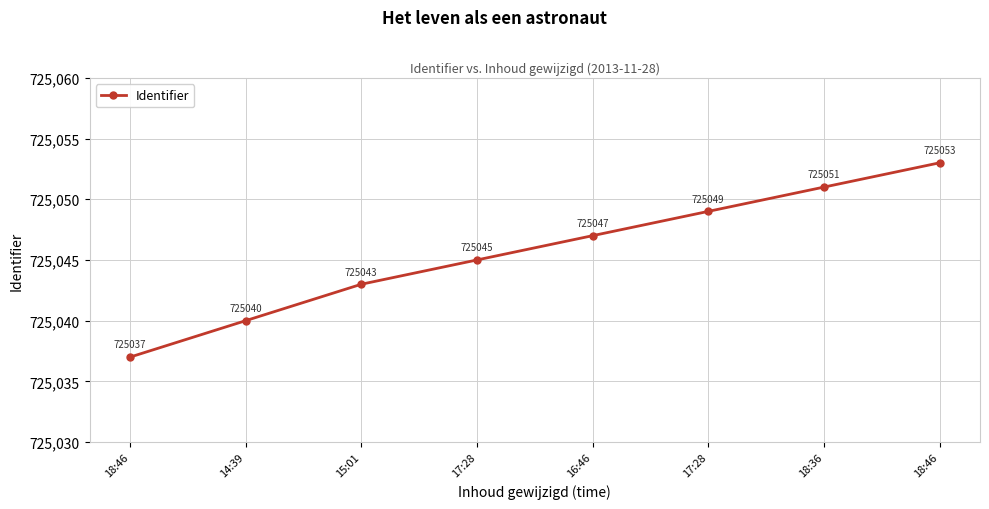

Rank the categories by value from highest to lowest.

18:46, 18:36, 17:28, 16:46, 17:28, 15:01, 14:39, 18:46